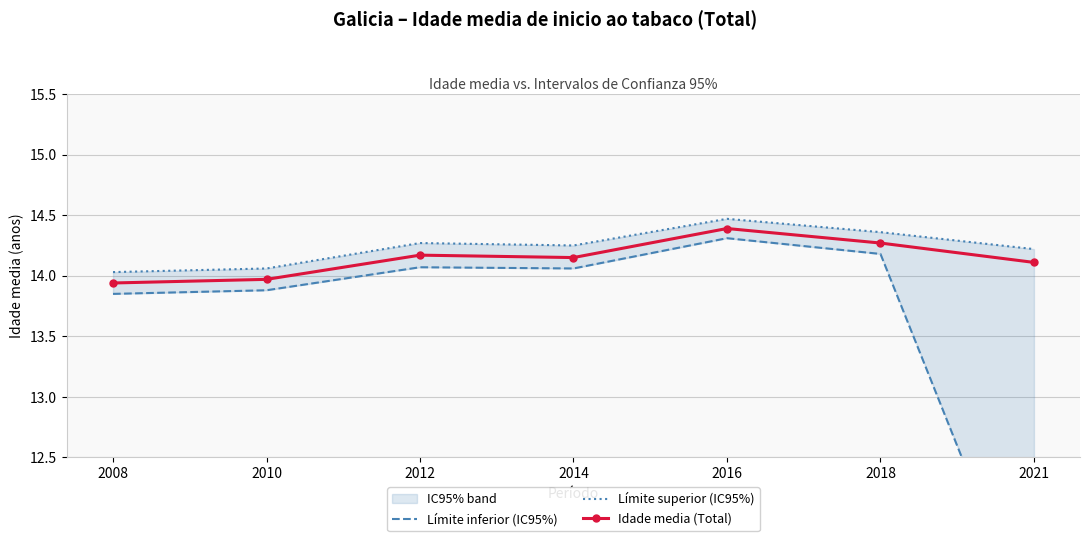

What is the sum of the Límite superior (IC95%) values at 2016 and 2010?

28.5